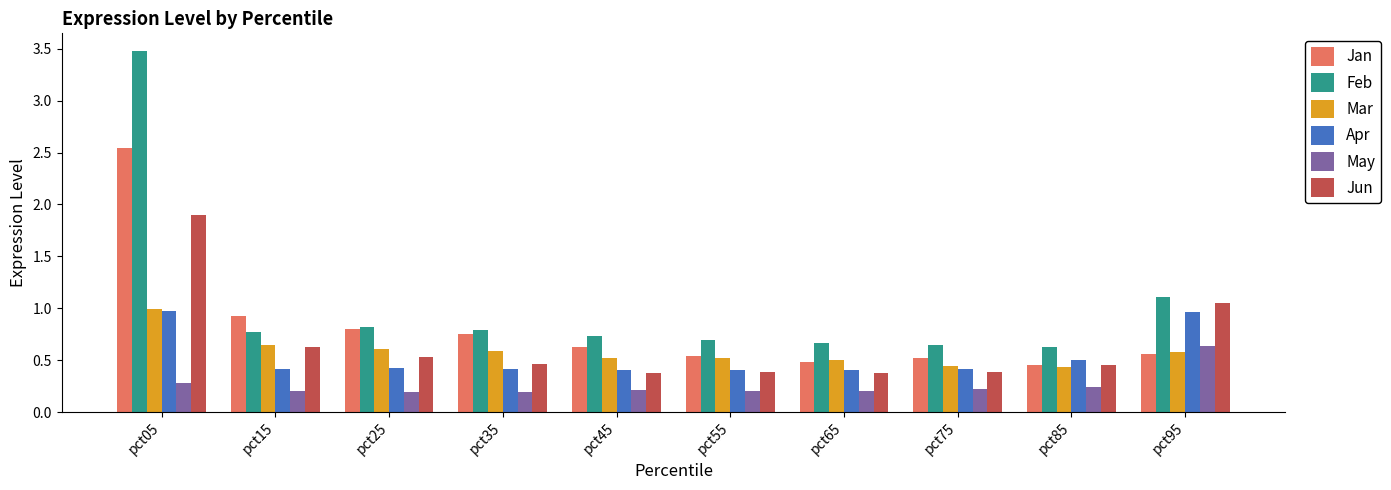

Which label corresponds to the largest value in the chart?

pct05